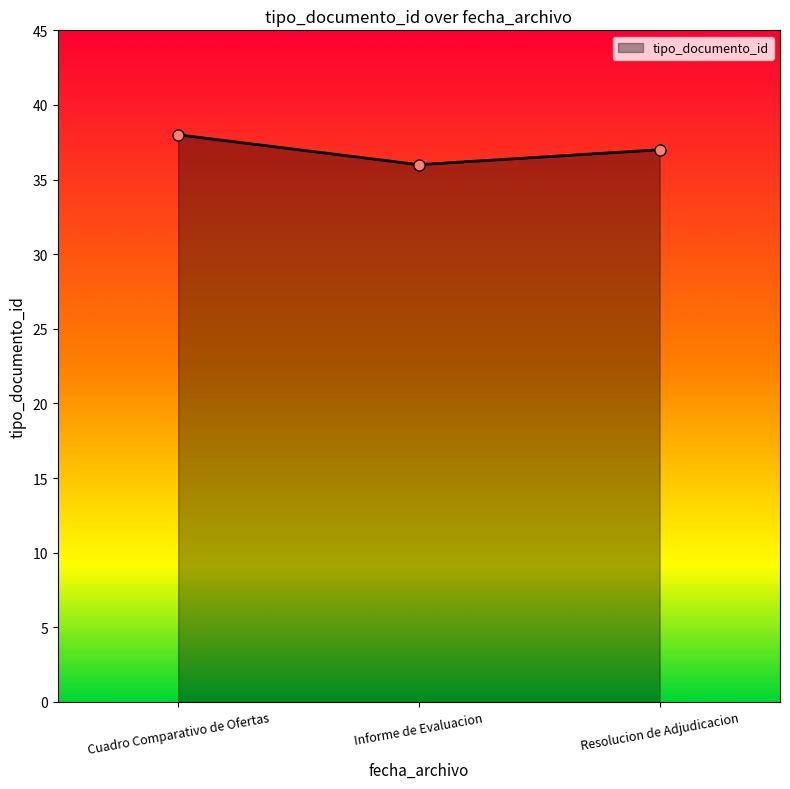

True or false: the data shows 17 at Resolucion de Adjudicacion.

False